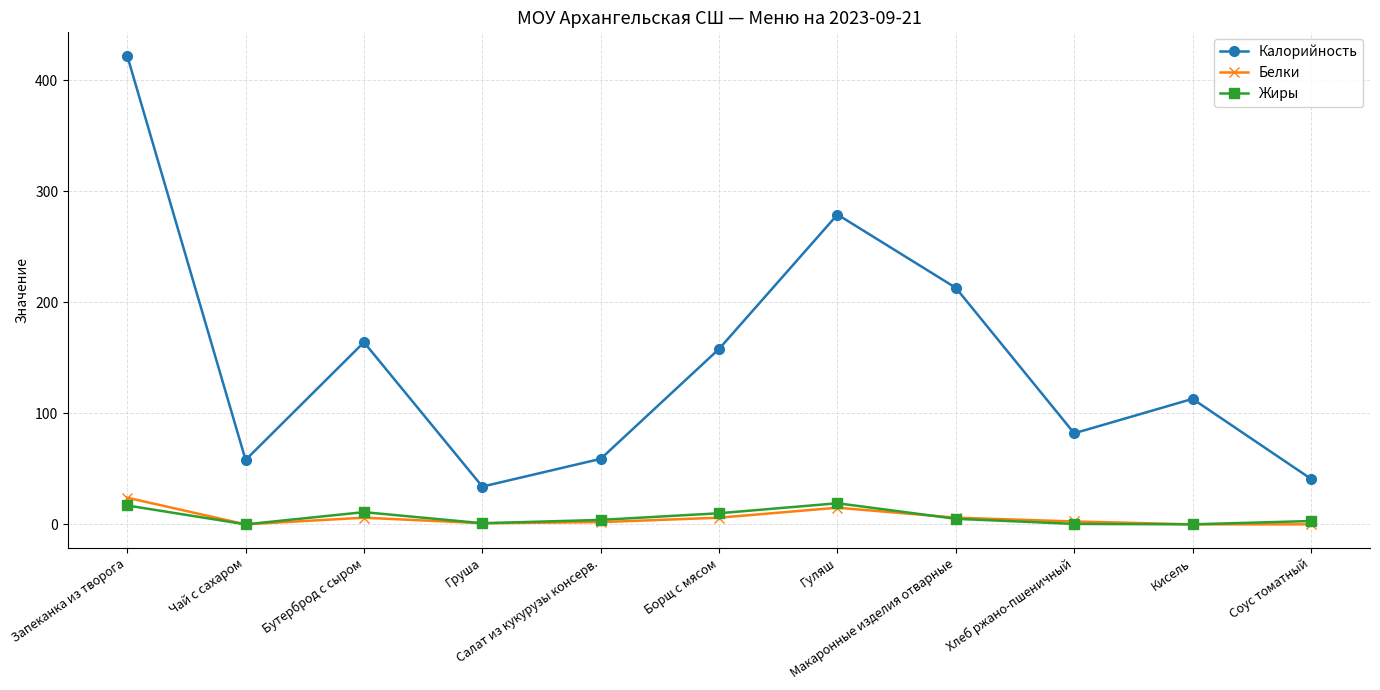

Where is the first local minimum for Жиры?

Чай с сахаром